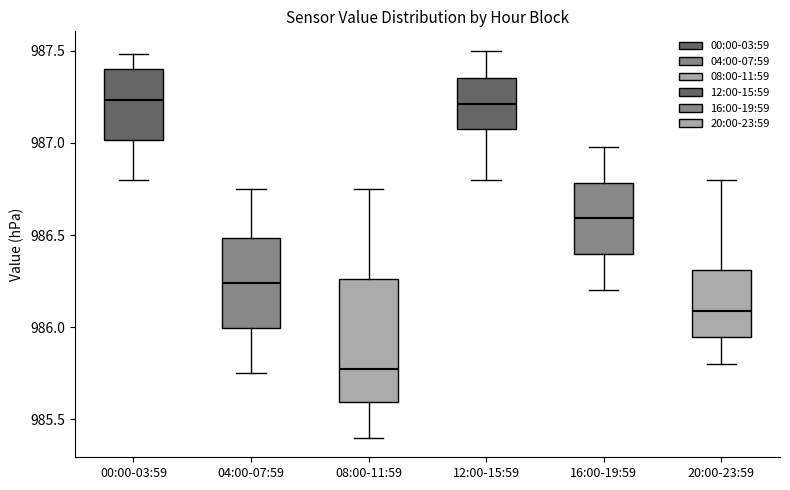

Comparing the boxes themselves (not the whiskers), which one is the tallest?

08:00-11:59